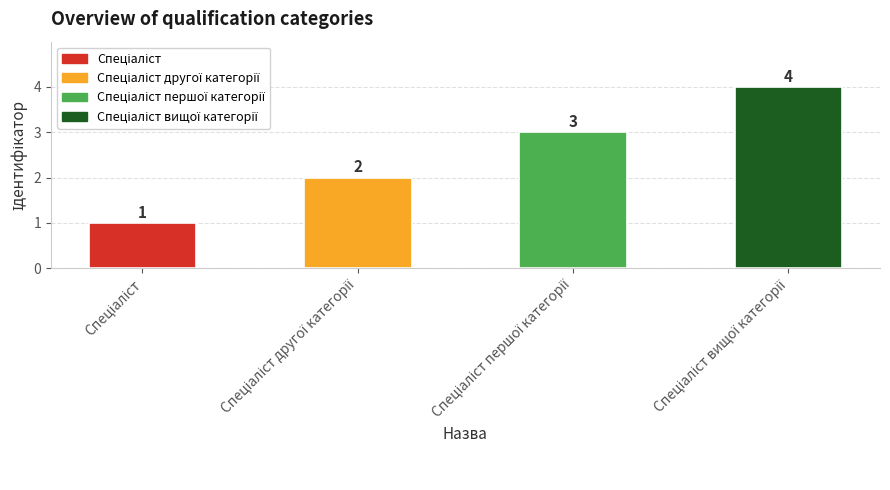

Count the values in the range 2 to 4.

3